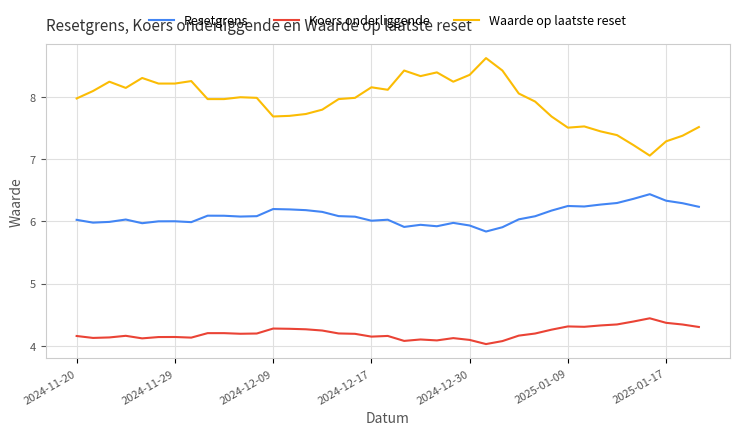

Rank the series by their maximum value, from highest to lowest.

Waarde op laatste reset, Resetgrens, Koers onderliggende